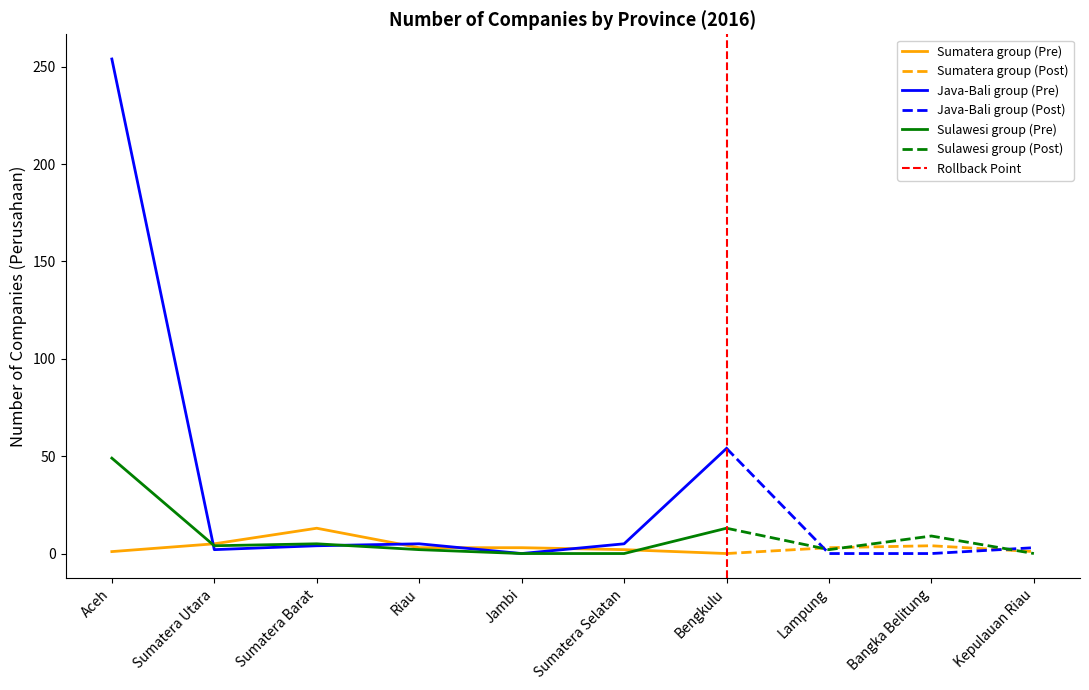

Between which two adjacent categories do Sumatera group and Sulawesi group first intersect?

Aceh and Sumatera Utara